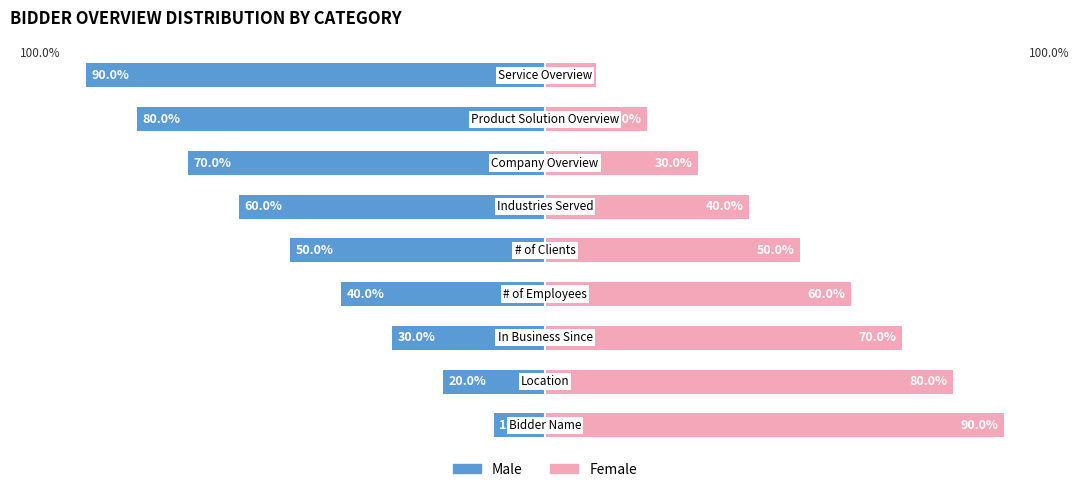

What is the maximum value shown in the chart?

90